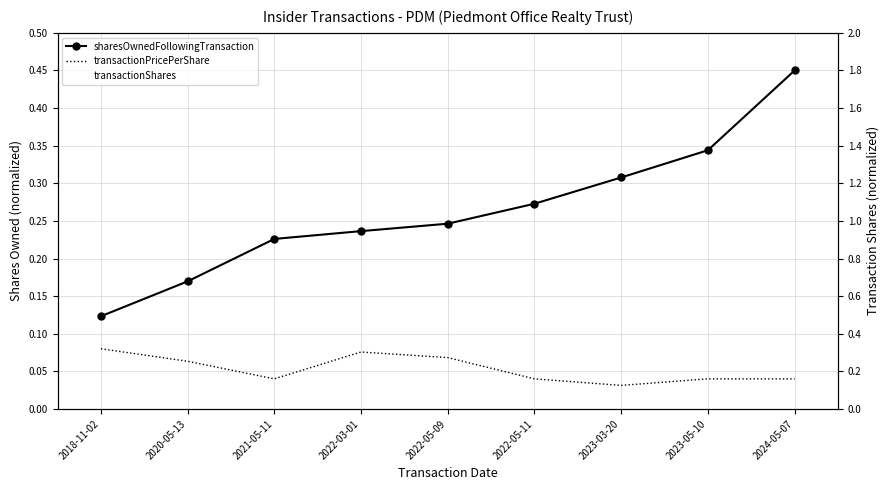

Where is the first local maximum for transactionPricePerShare?

2022-03-01